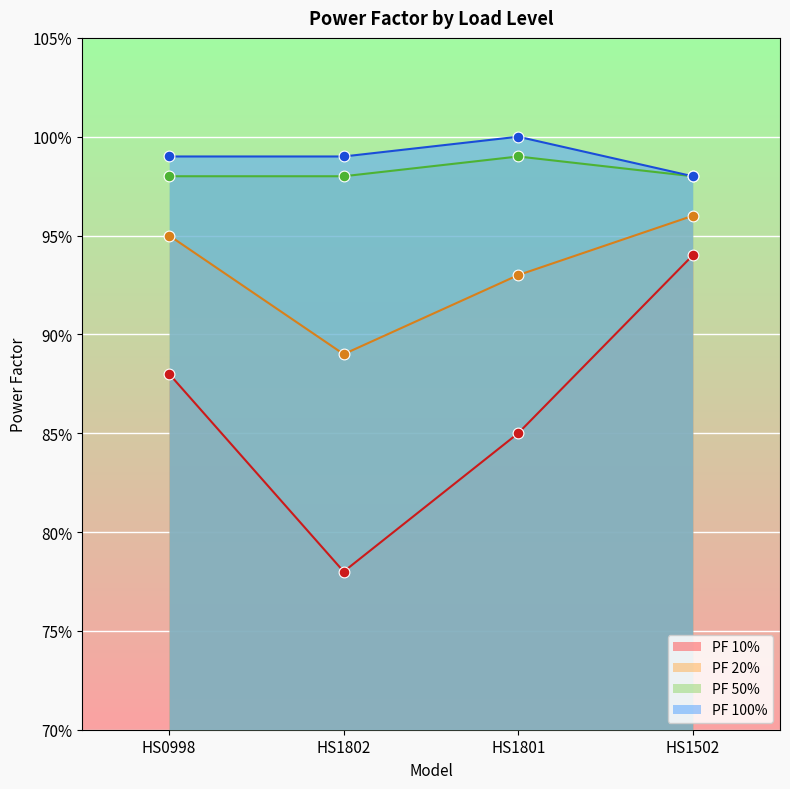

At how many categories does at least one series exceed 0?

4